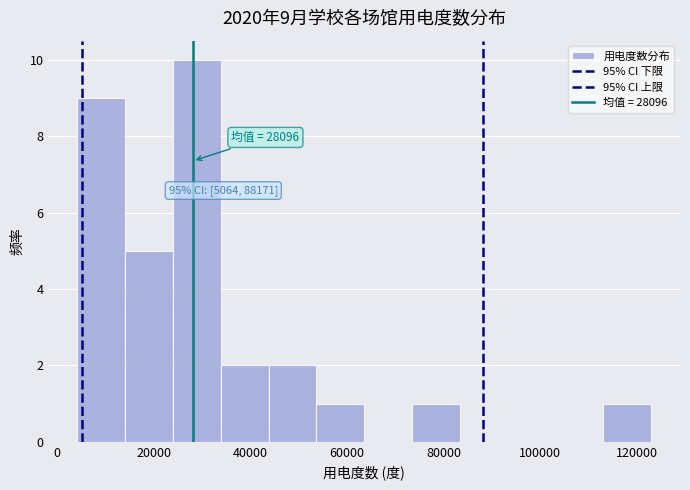

Which range on the x-axis has the tallest bar?

24000 to 34000